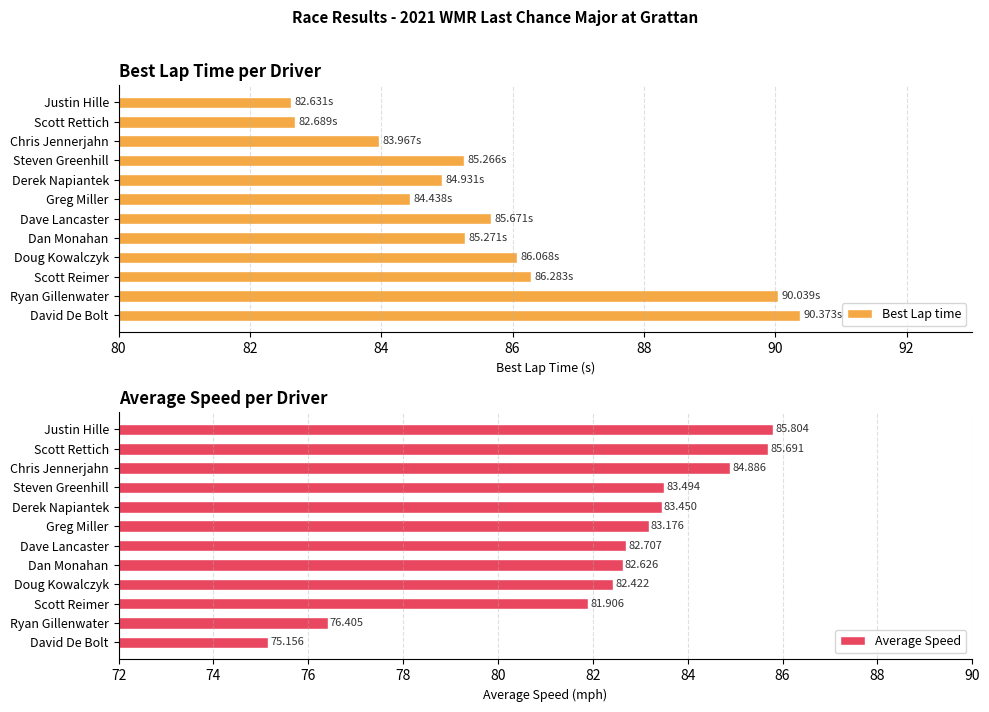

How many bars are there in total?

24